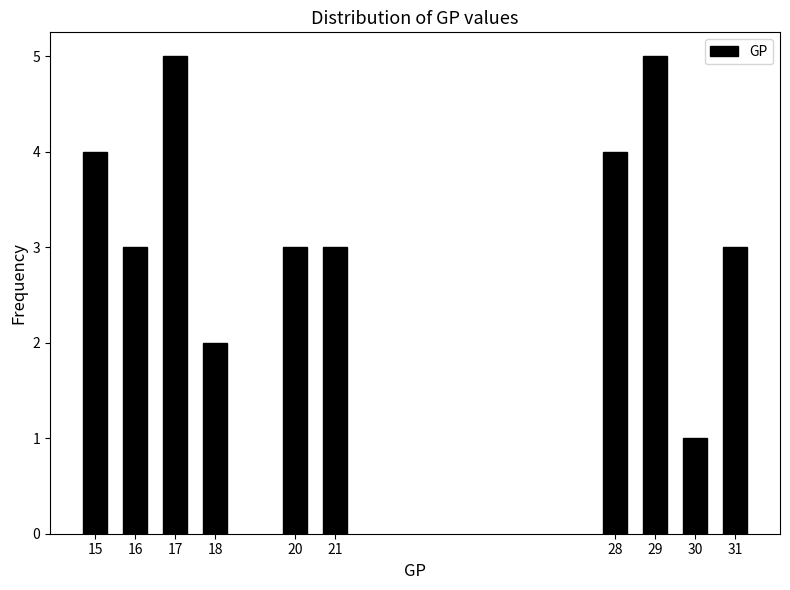

Reading left to right, list all the values displayed in this chart.

15=4	16=3	17=5	18=2	20=3	21=3	28=4	29=5	30=1	31=3